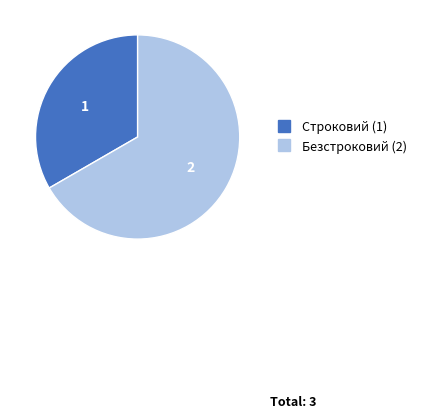

The Строковий slice represents 41% of the pie. True or false?

False